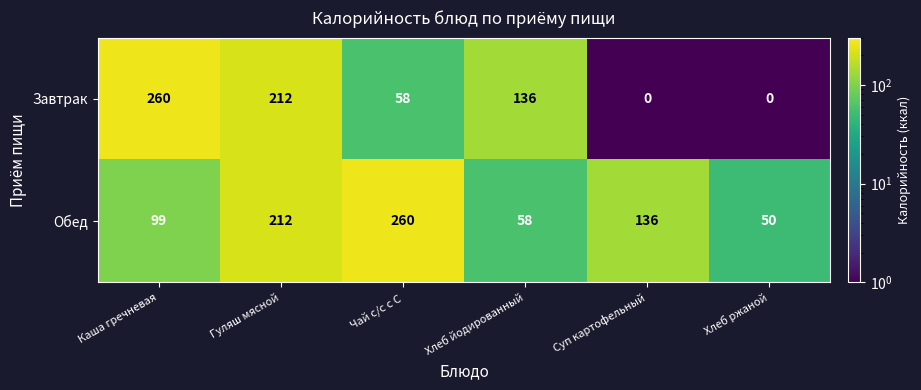

Reading left to right, transcribe all the data shown in this chart.

Завтрак: 260	212	58	136	0	0
Обед: 99	212	260	58	136	50